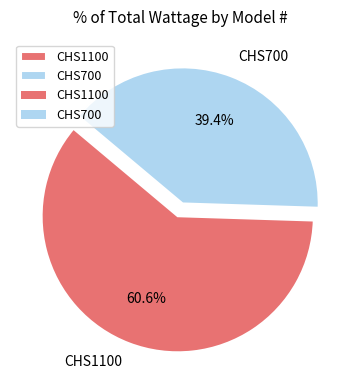

The CHS700 slice represents 39% of the pie. True or false?

True